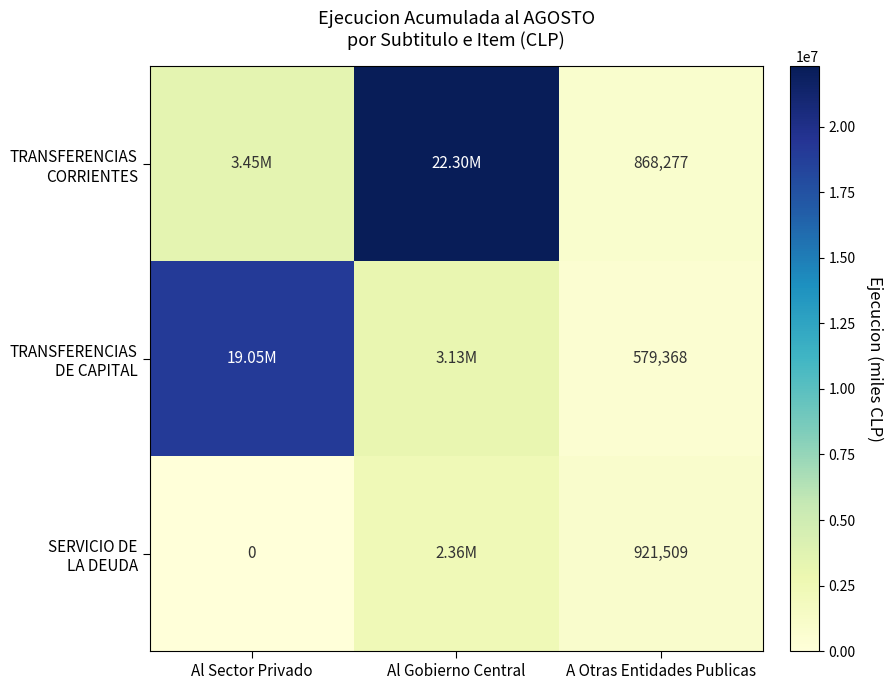

Which series has the largest total across all categories?

TRANSFERENCIAS CORRIENTES